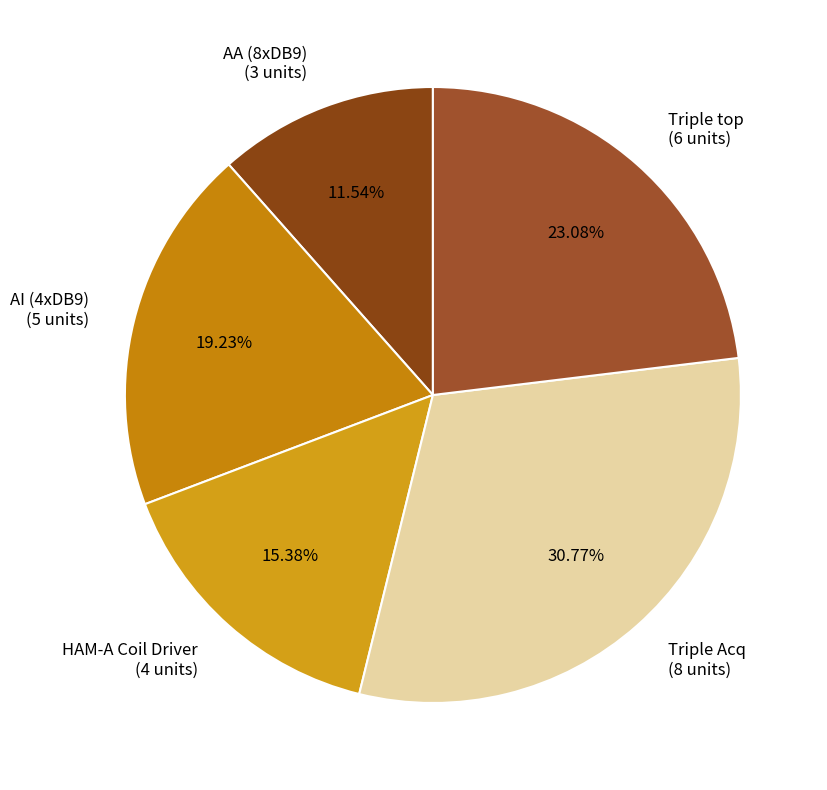

What percentage do AI (4xDB9) and HAM-A Coil Driver together represent?

34.6%